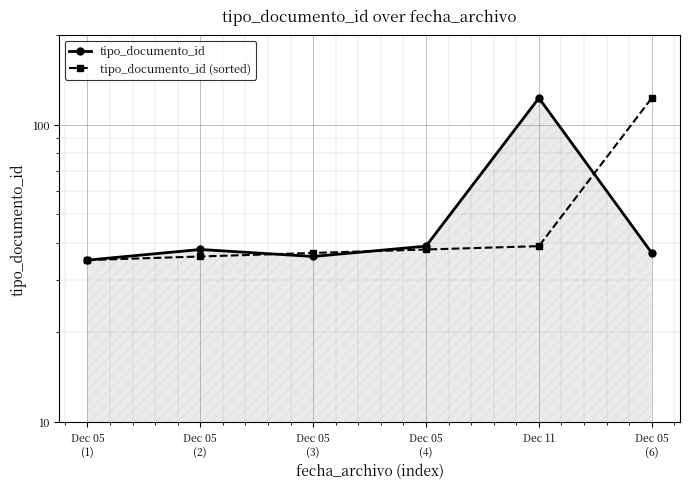

Rank the series by their maximum value, from highest to lowest.

tipo_documento_id, tipo_documento_id (sorted)